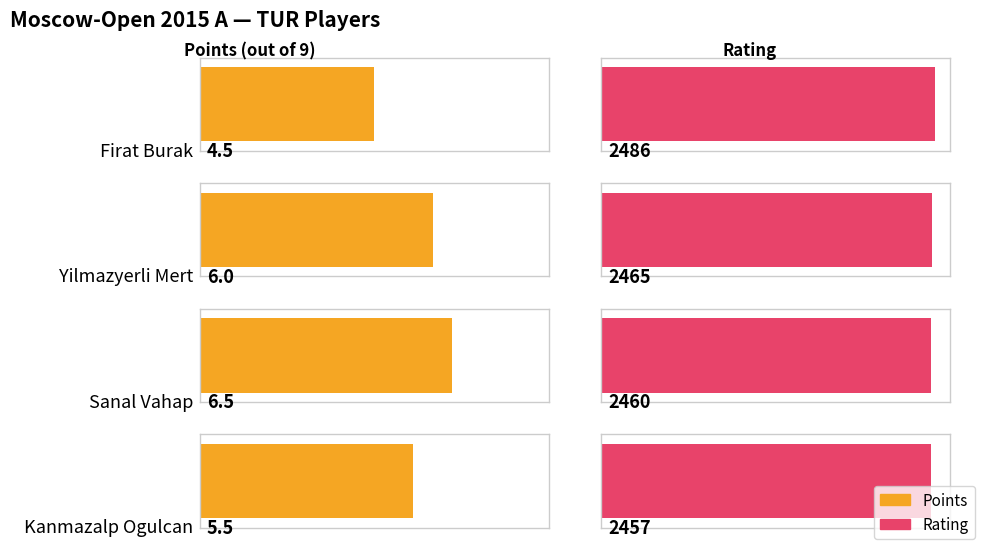

What is the value of the Rating bar at the 1st from the left?

2486.0